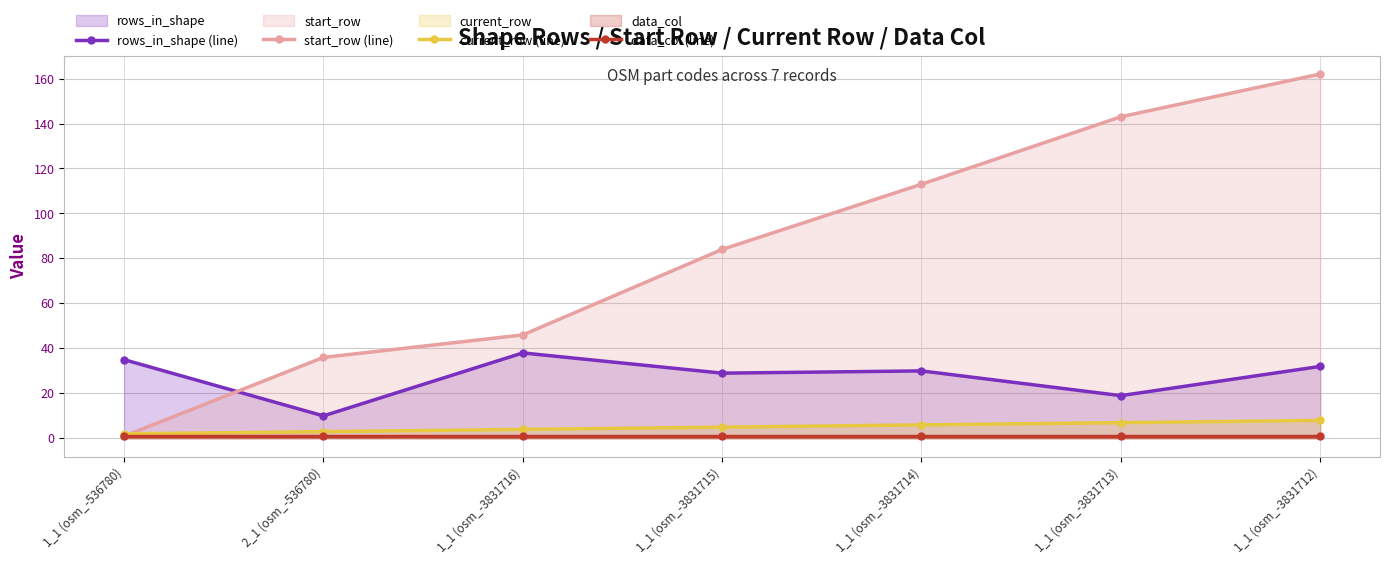

True or false: rows_in_shape (line) and current_row (line) intersect in this chart.

False